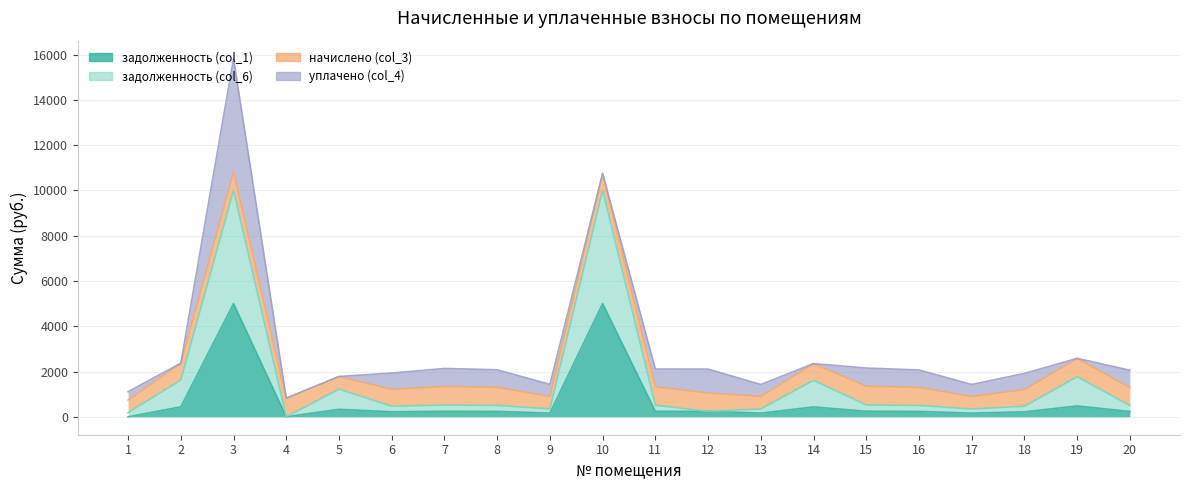

What value does the уплачено (col_4) series have at 15?

800.0